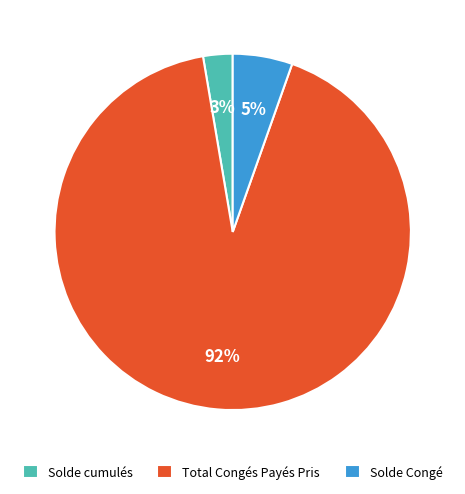

How many slices are in this pie chart?

3